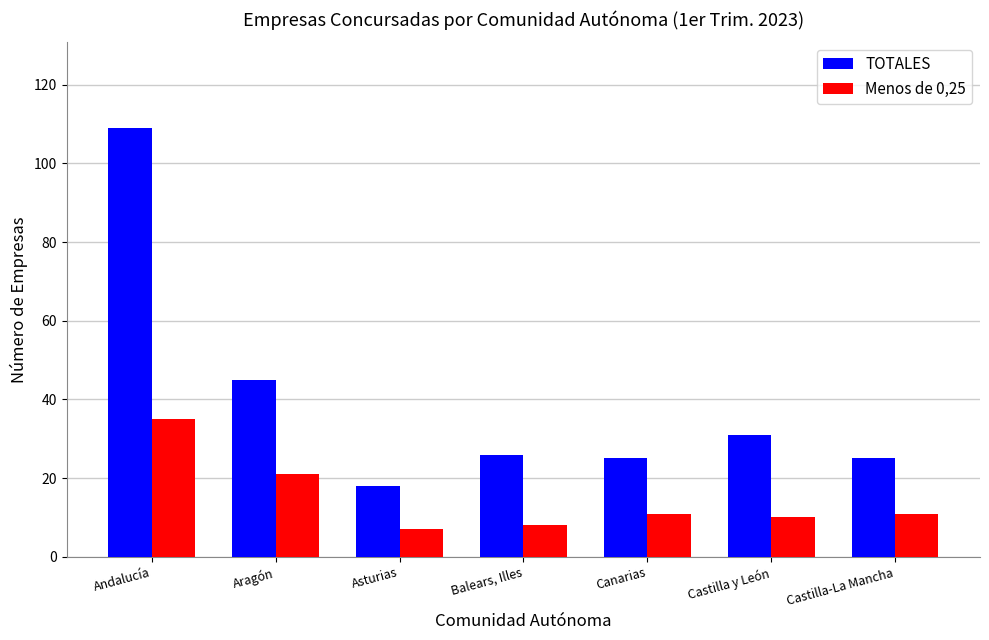

What is the sum of all TOTALES values?

279